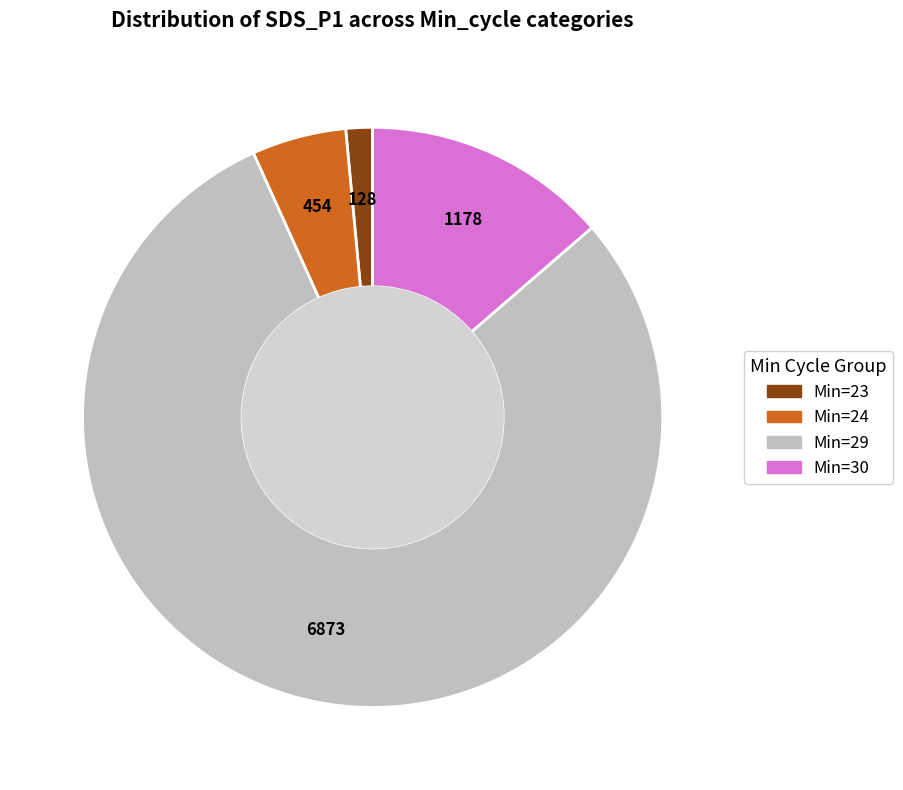

Is there a majority slice in this chart?

Yes